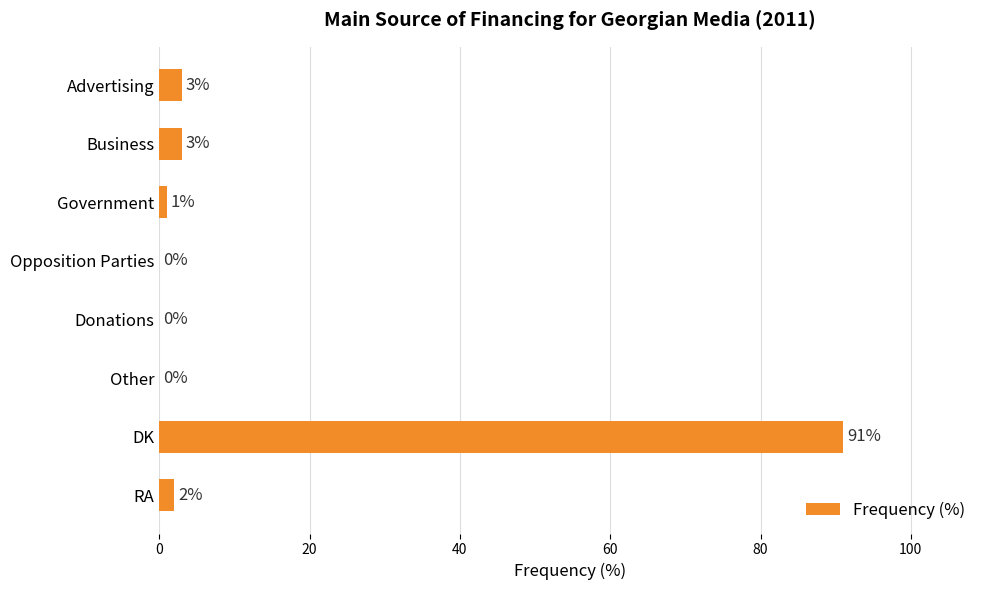

Read the value at DK, to the nearest 10.

90